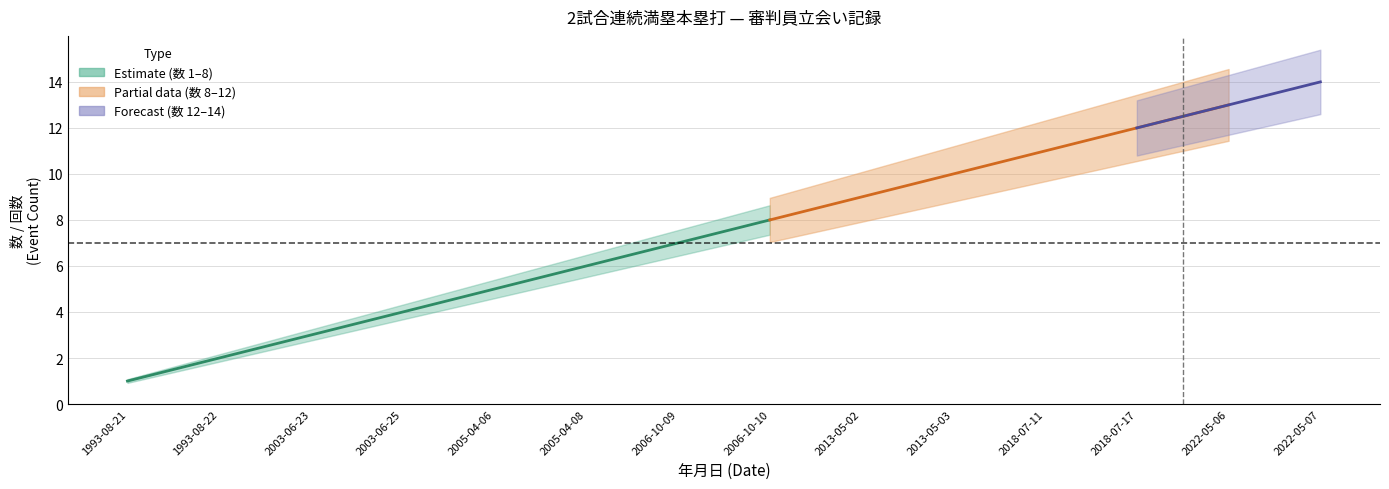

What is the average value of the 数 series?

8